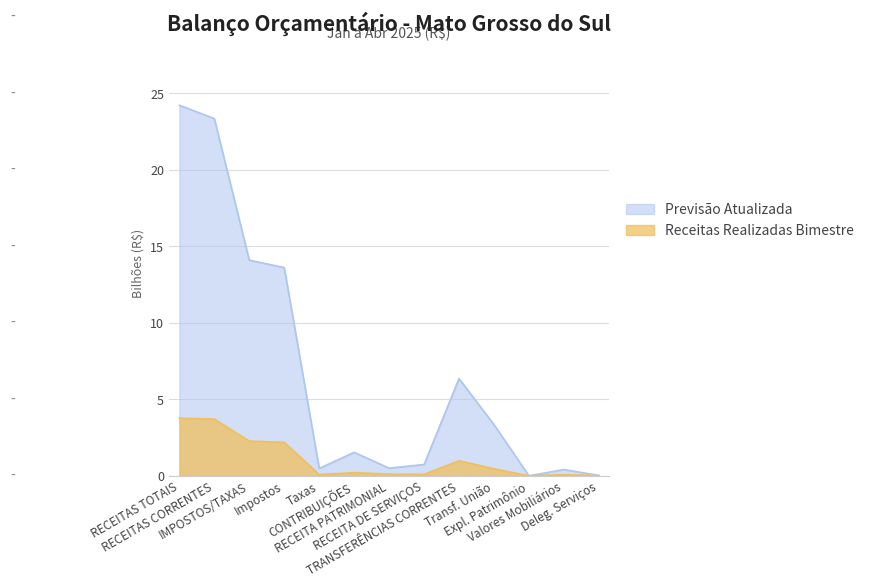

Which series has the largest range (max minus min)?

Previsão Atualizada